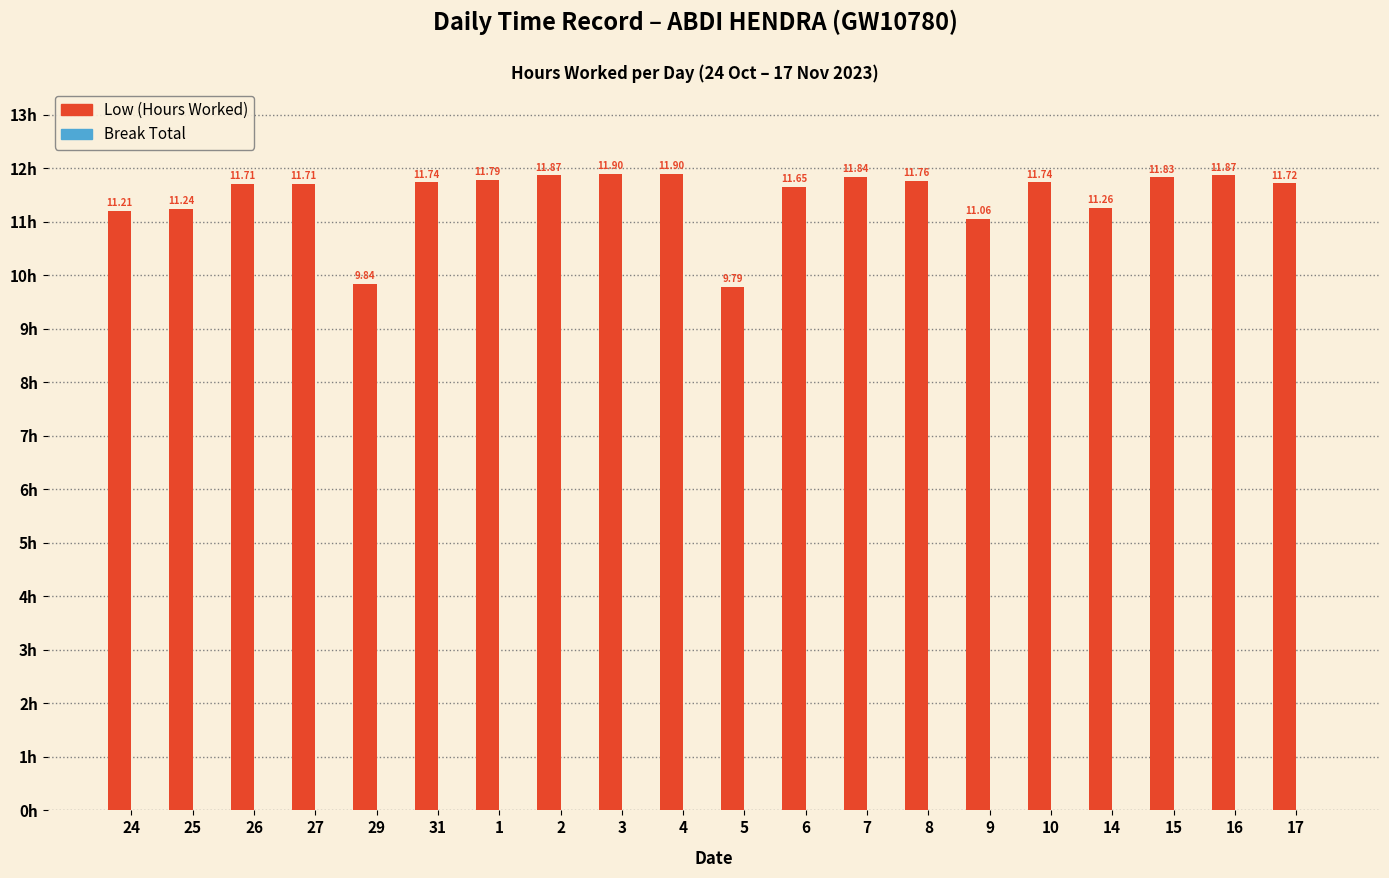

Approximately how many times larger is the value at 5 compared to 6?

0.8